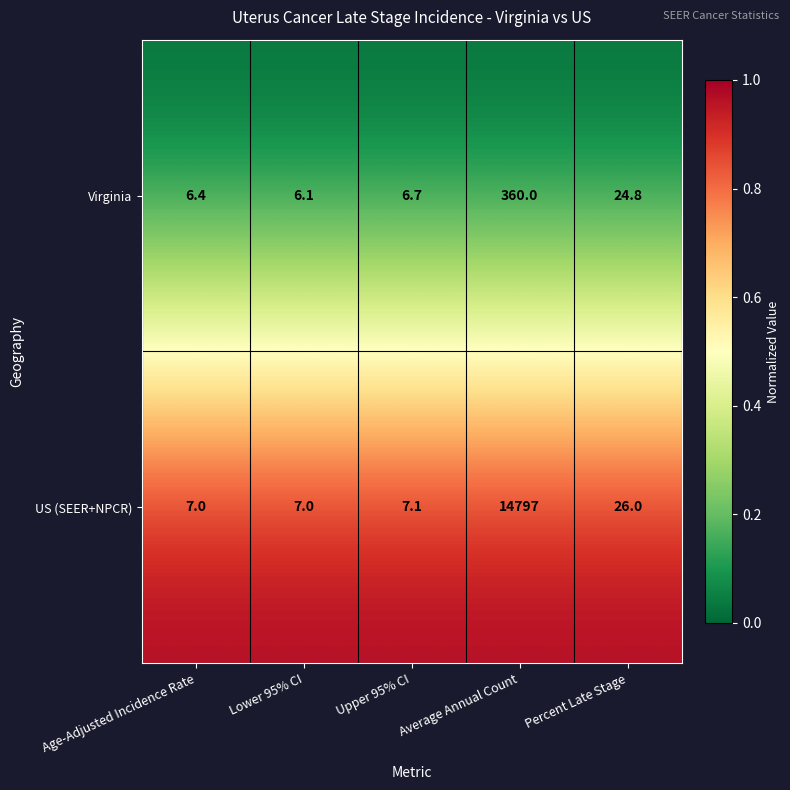

Rank the series by their maximum value, from highest to lowest.

US (SEER+NPCR), Virginia